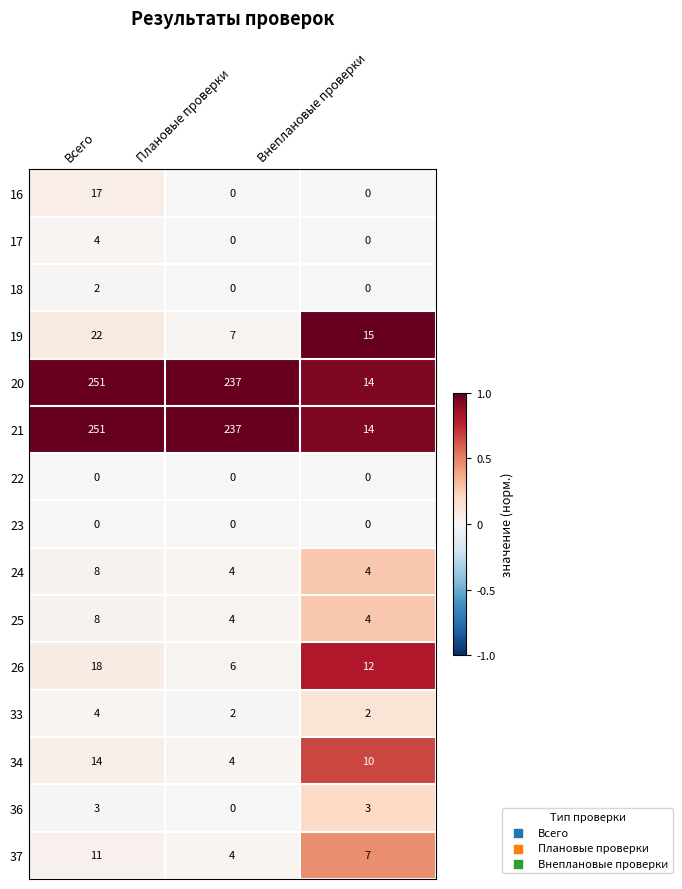

Is it true that 19 equals 22 at Всего?

True